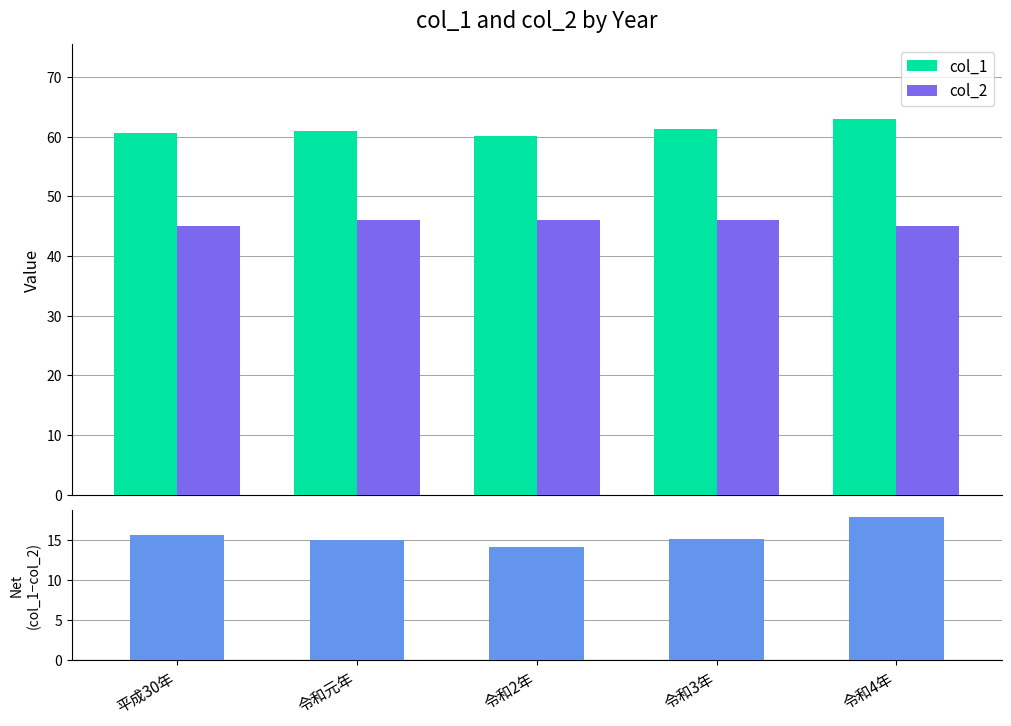

What is the difference between the highest and lowest values at 令和3年?

46.0